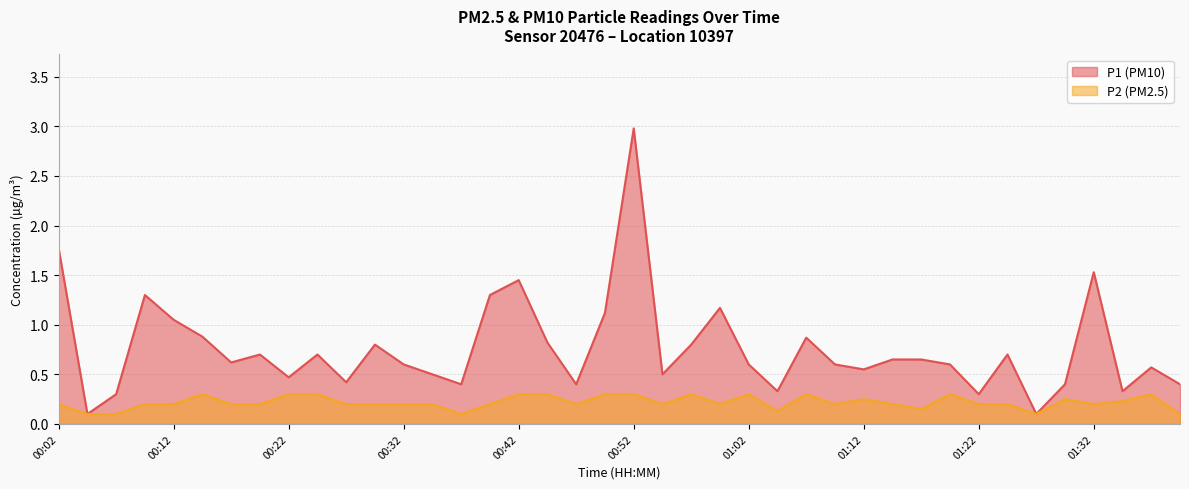

How many categories are shown in the chart?

40